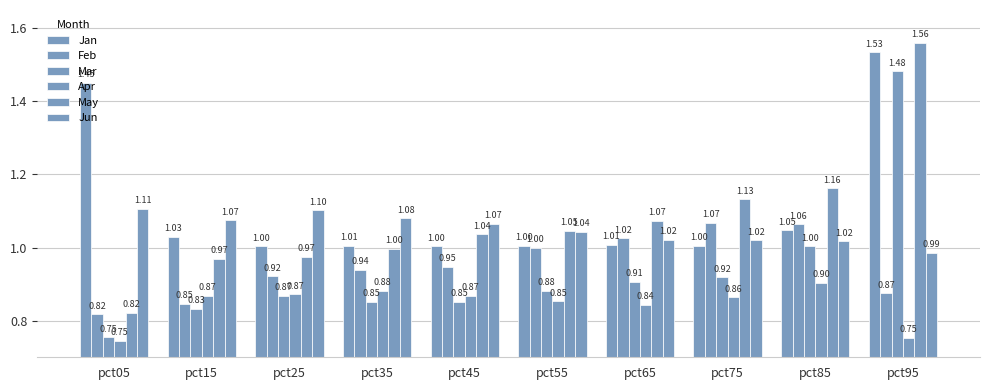

What value does the May series have at pct85?

1.2